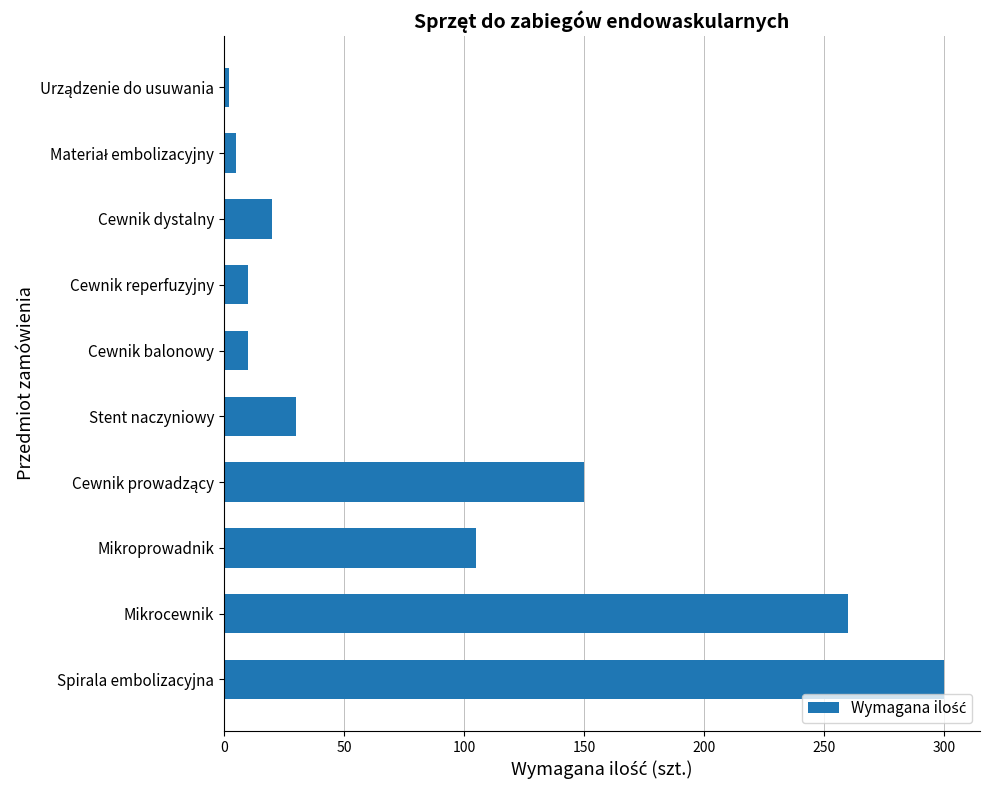

What is the approximate value at Stent naczyniowy?

30